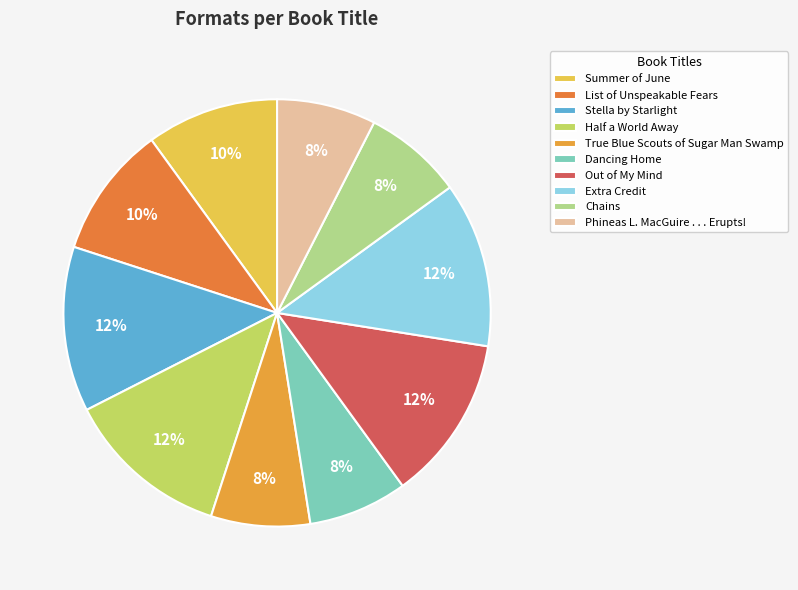

How many segments does this pie chart have?

10